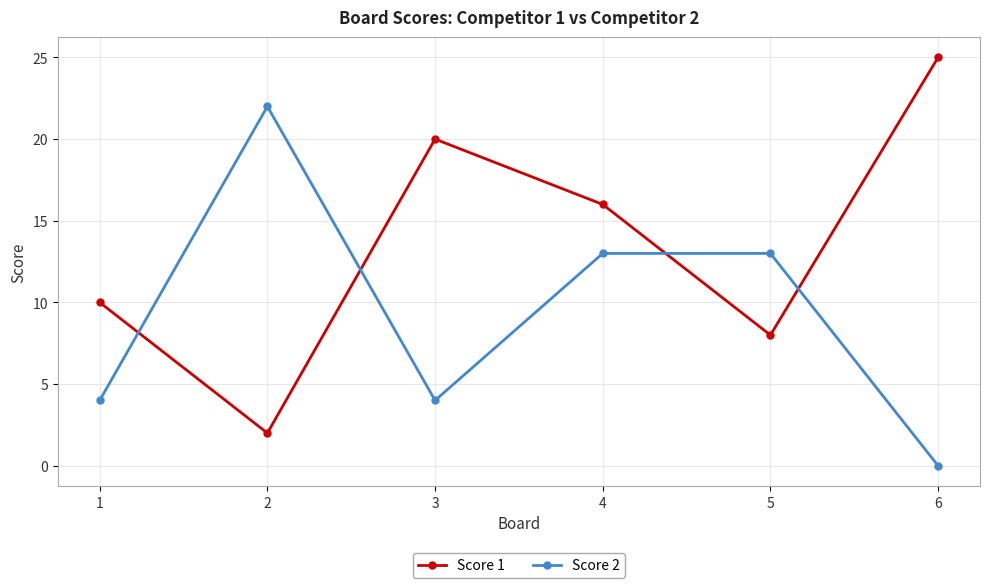

What is the difference between the highest and lowest values at 6?

25